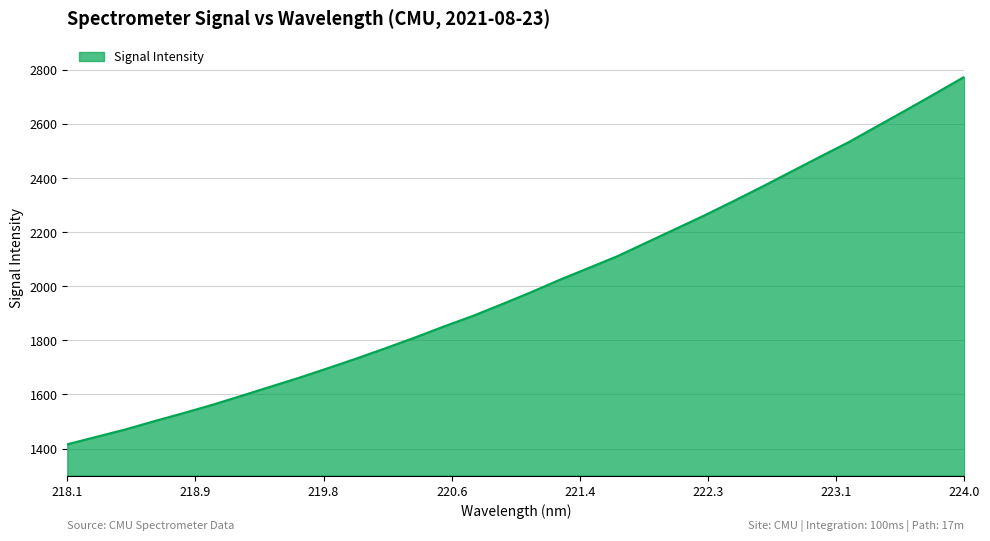

Reading right to left, list all the values displayed in this chart.

2773.7	2712.4	2651.8	2592.2	2532.5	2478.1	2422.7	2367.4	2313.7	2261.2	2211.1	2161.1	2110.9	2067.1	2023.4	1977.1	1933.0	1890.1	1851.1	1810.3	1771.4	1733.5	1697.2	1661.6	1628.2	1594.6	1561.5	1530.9	1501.3	1470.6	1443.2	1415.9